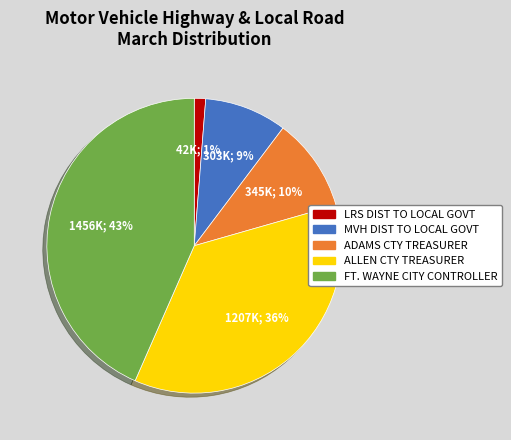

To the nearest percent, what percentage of the pie is LRS DIST TO LOCAL GOVT?

1%